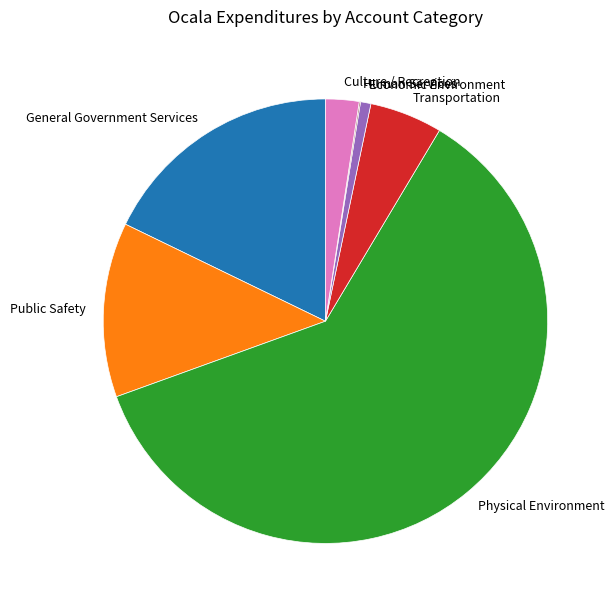

Is the sum of Culture / Recreation and General Government Services greater than half?

No